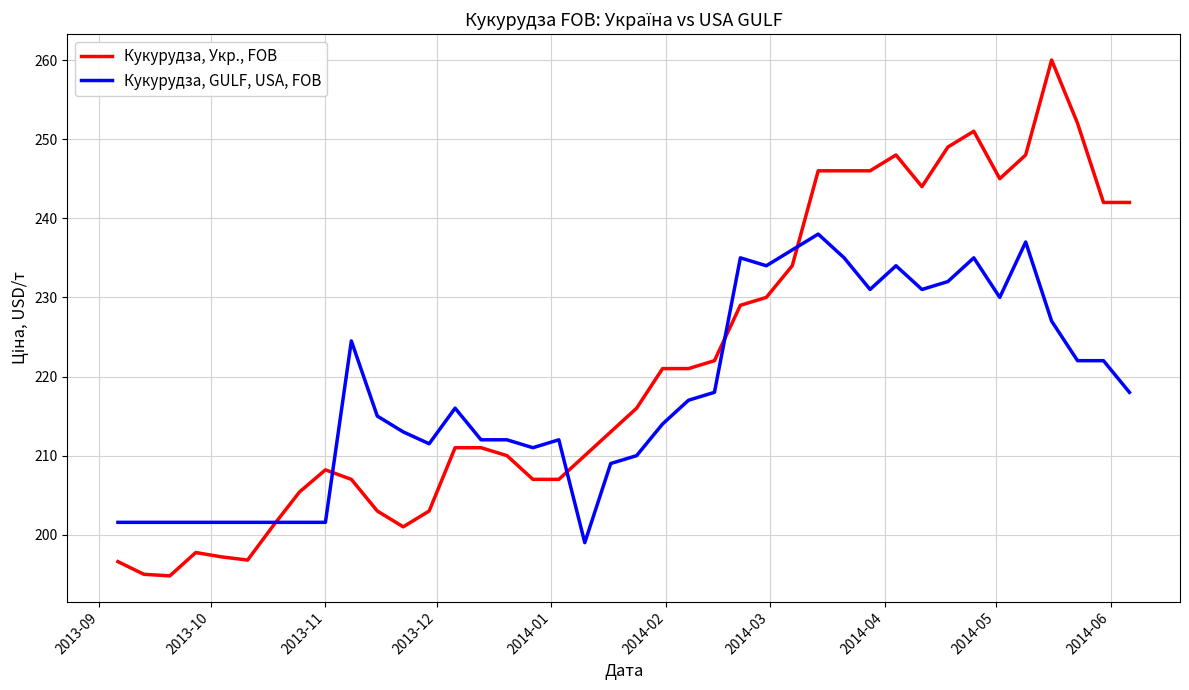

Which series has the widest spread of values?

Кукурудза, Укр., FOB